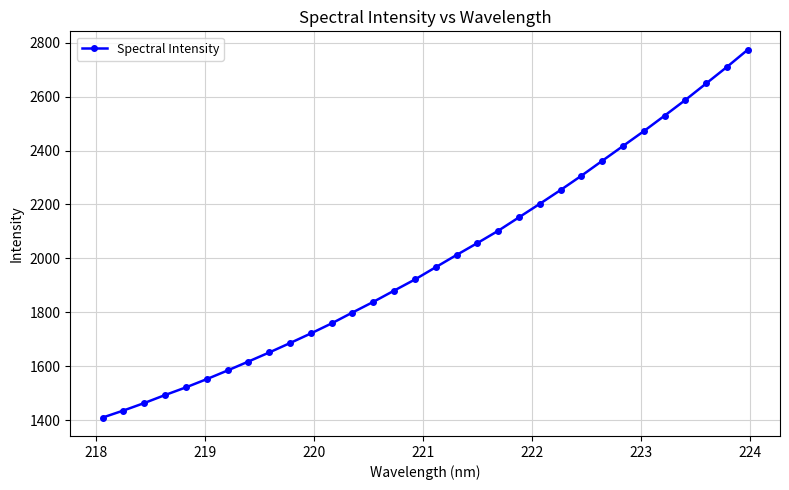

What is the value of the 21st point from the left?

2152.1